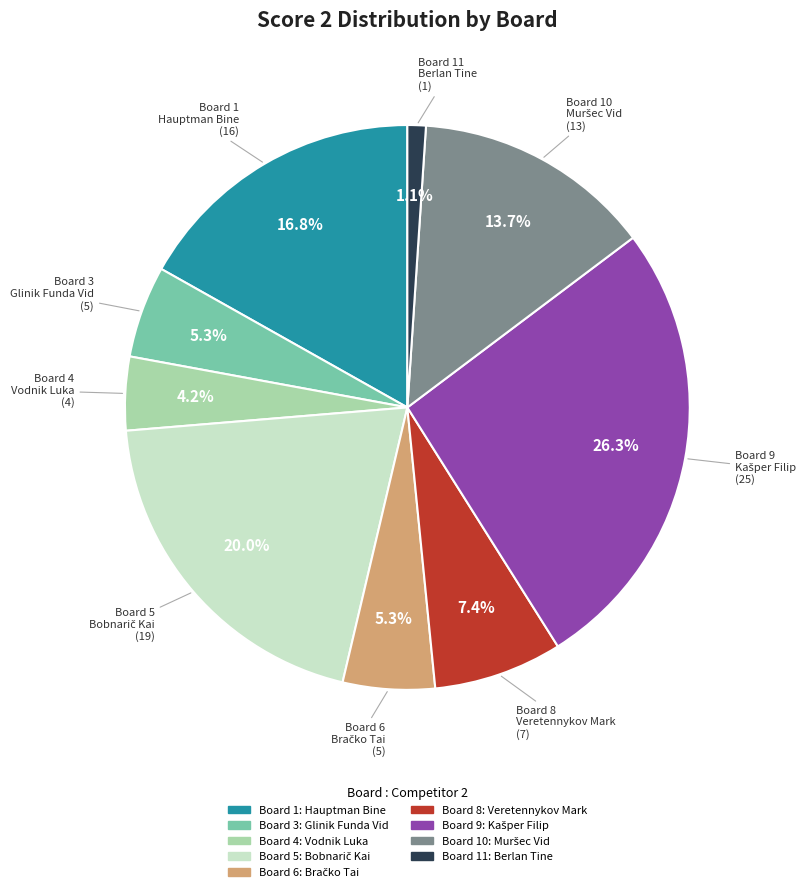

How many slices are in this pie chart?

9